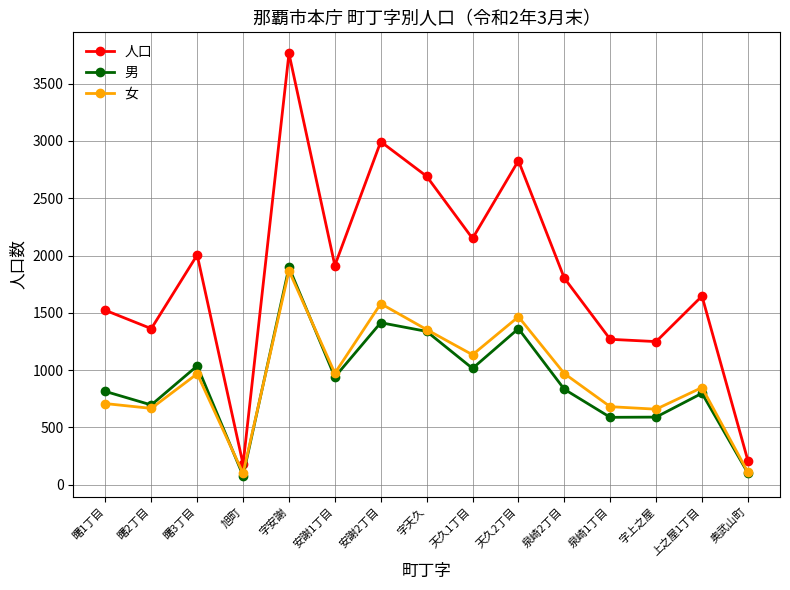

The 男 series shows 1028 at 字安謝. True or false?

False